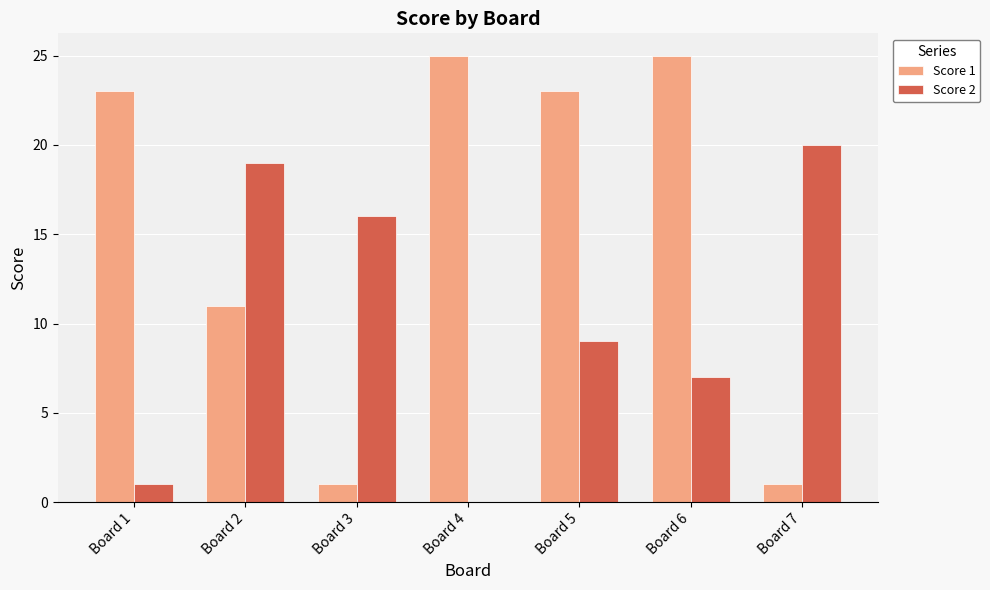

Reading right to left, transcribe all the data shown in this chart.

Score 1: Board 7=1	Board 6=25	Board 5=23	Board 4=25	Board 3=1	Board 2=11	Board 1=23
Score 2: Board 7=20	Board 6=7	Board 5=9	Board 4=0	Board 3=16	Board 2=19	Board 1=1